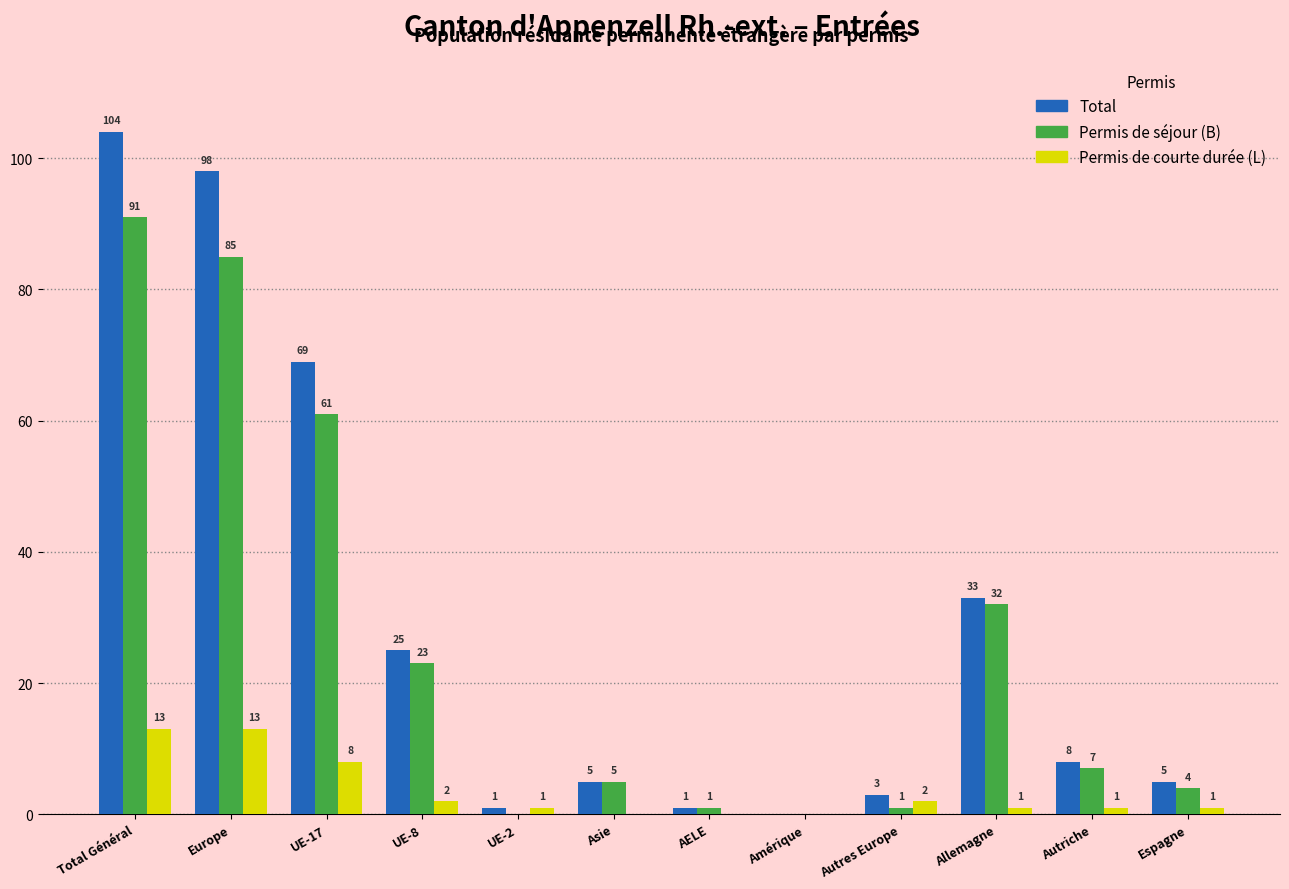

What is the highest value of the Total series?

104